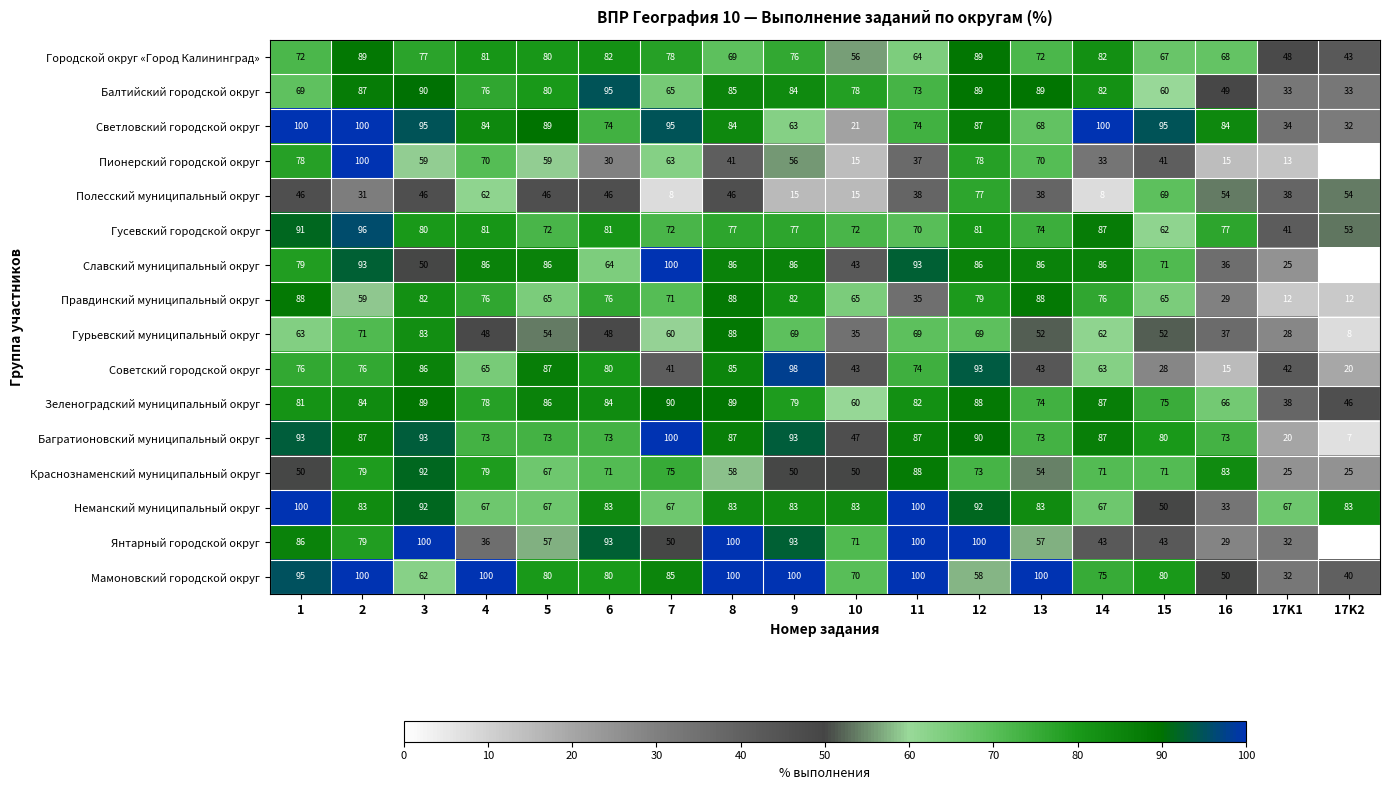

At how many categories does at least one series exceed 17?

18